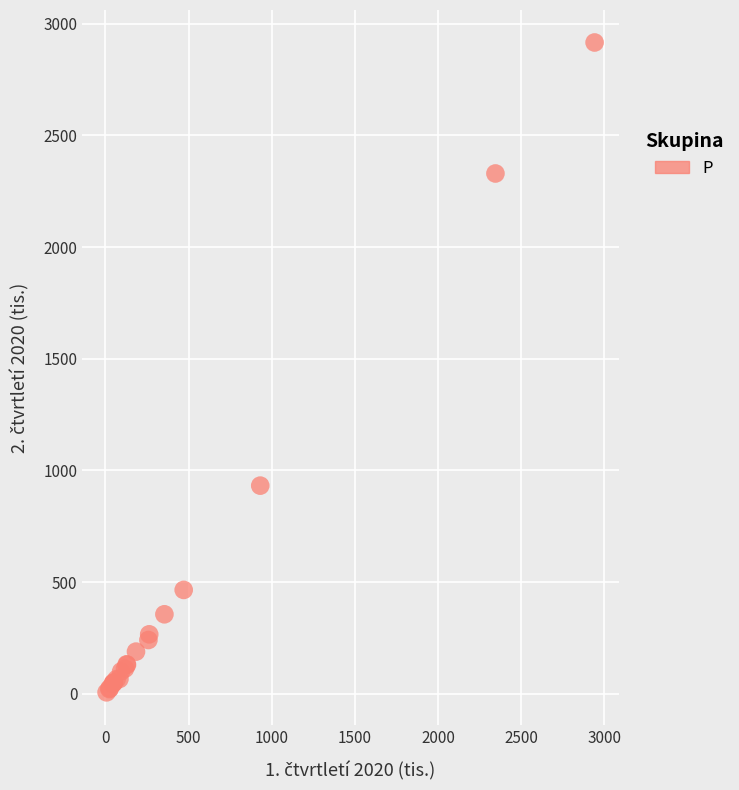

What Y value in the scatter plot is closest to 1461?

932.2